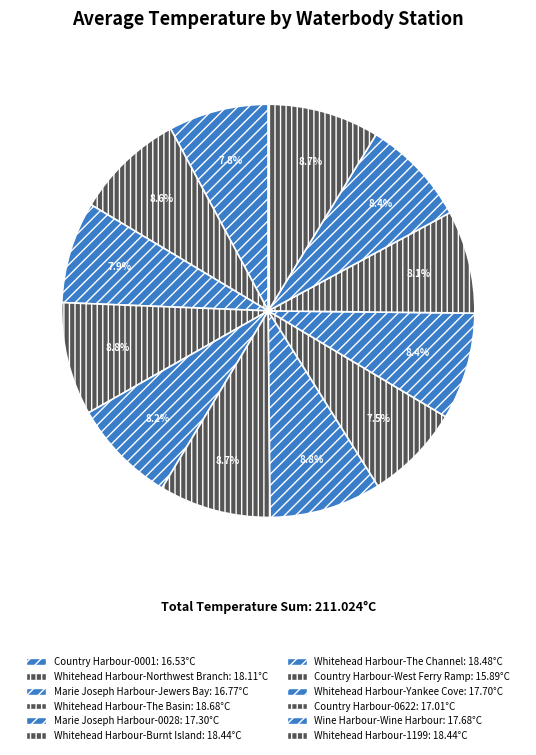

What is the ratio of the value at Whitehead Harbour-1199 to the value at Country Harbour-0001?

1.1